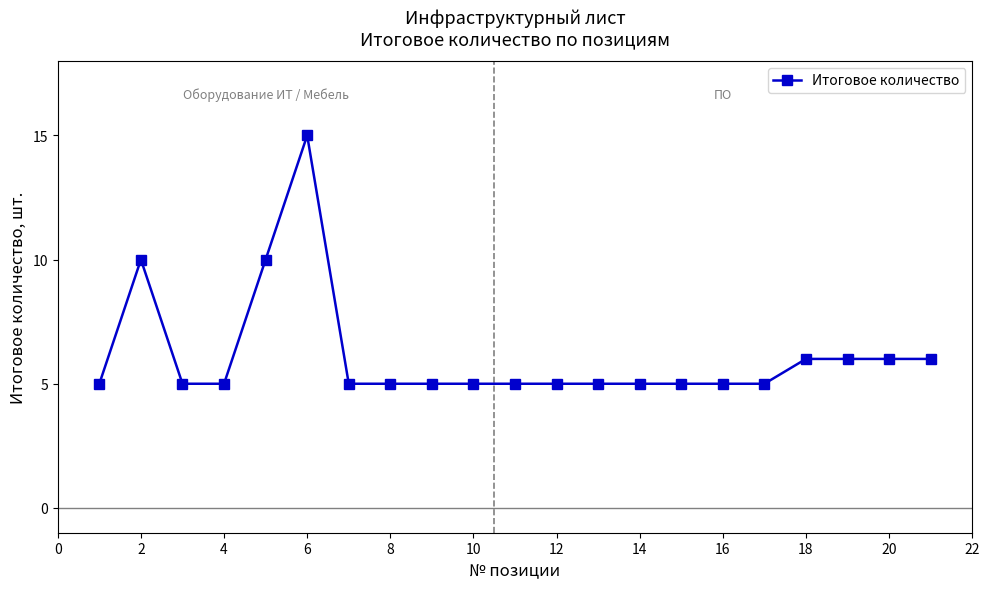

True or false: there are more than 1 points higher than both neighbors.

True